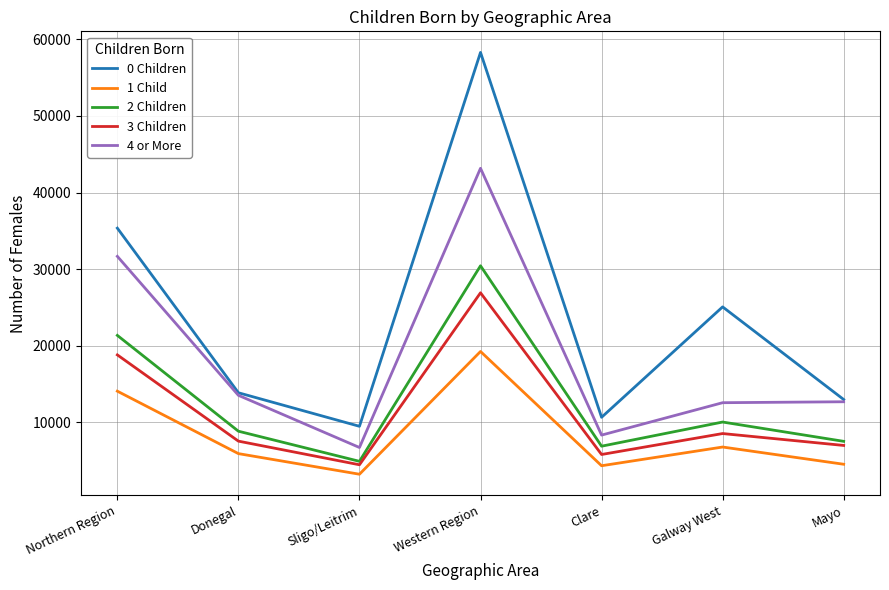

What is the difference between the 2 Children values at Clare and Sligo/Leitrim?

1976